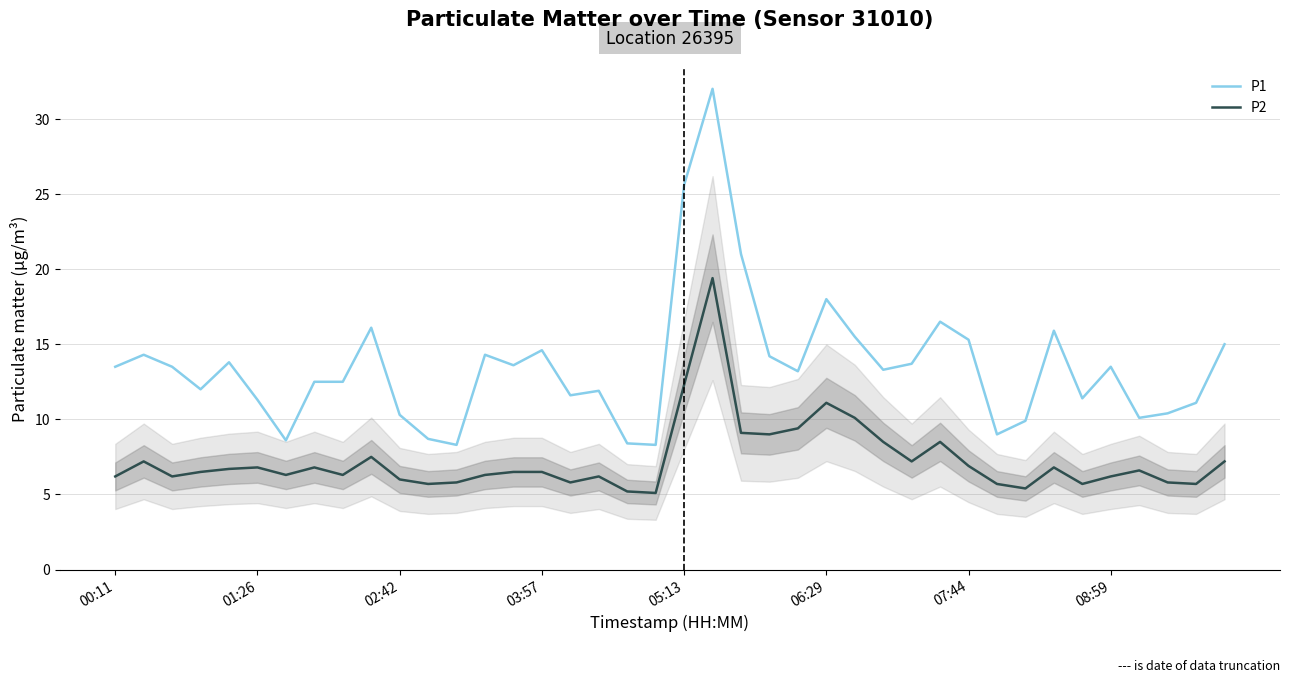

What is the maximum value shown in the chart?

32.0